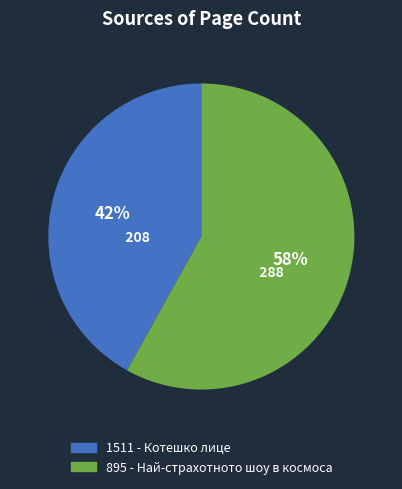

To the nearest percent, what is the difference between the 895 - Най-страхотното шоу в космоса and 1511 - Котешко лице slice percentages?

16%